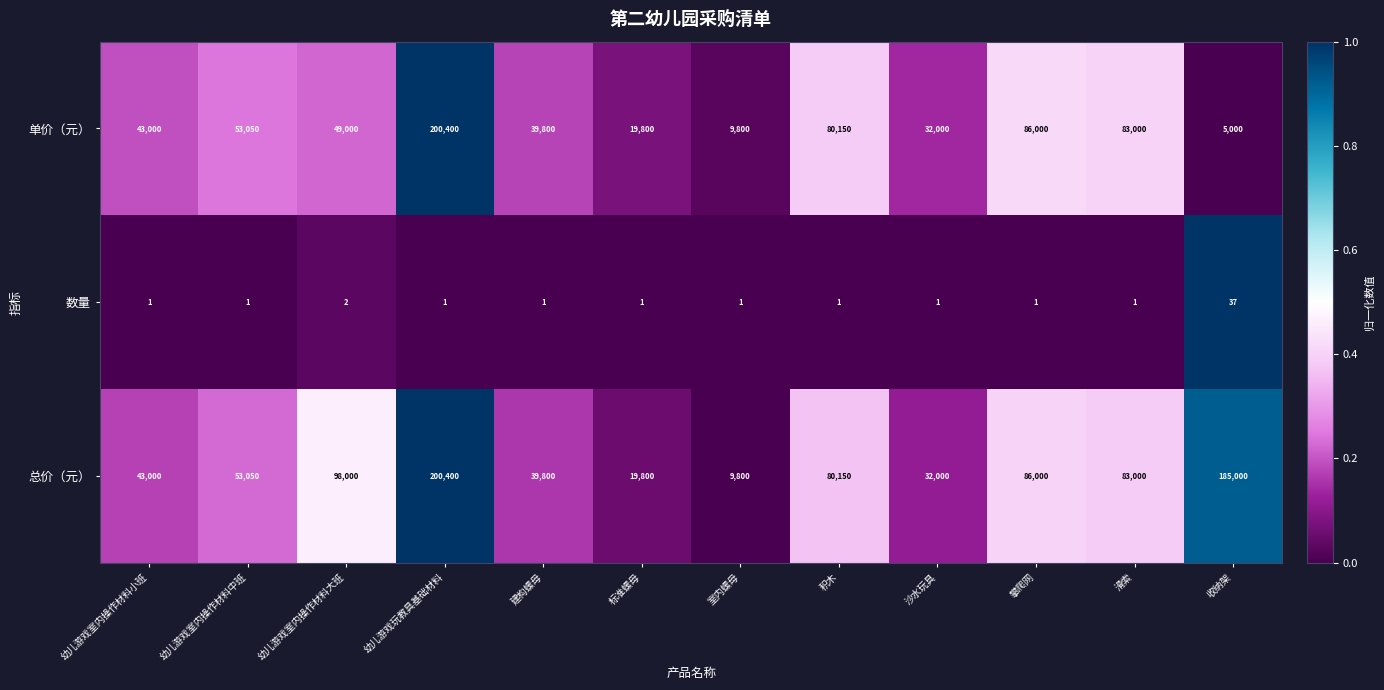

Which series has the largest range (max minus min)?

单价（元）